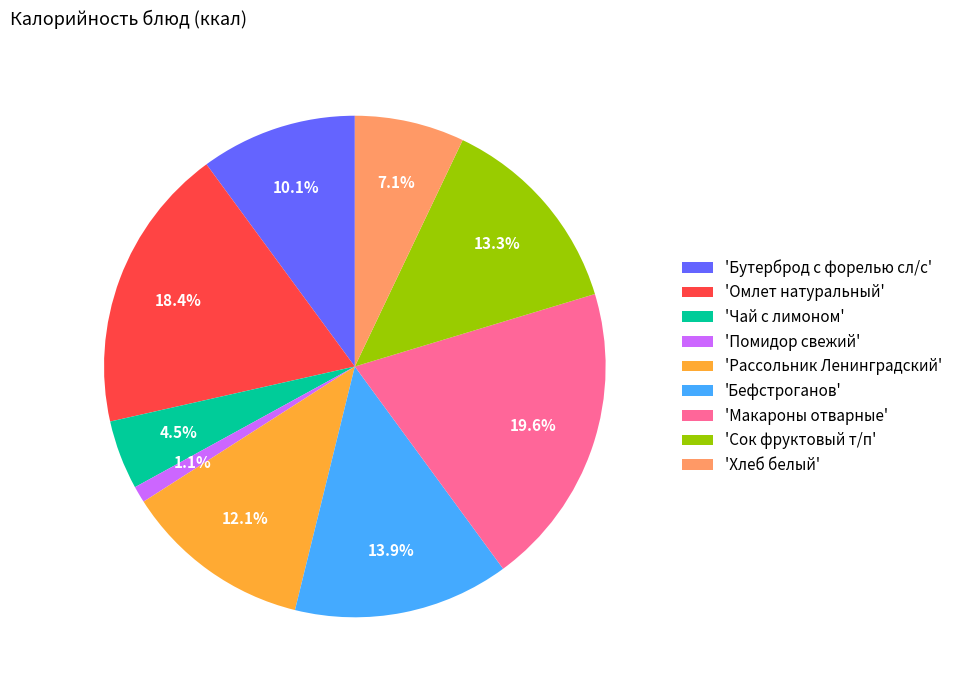

Which category has the smallest portion of the pie?

'Помидор свежий'